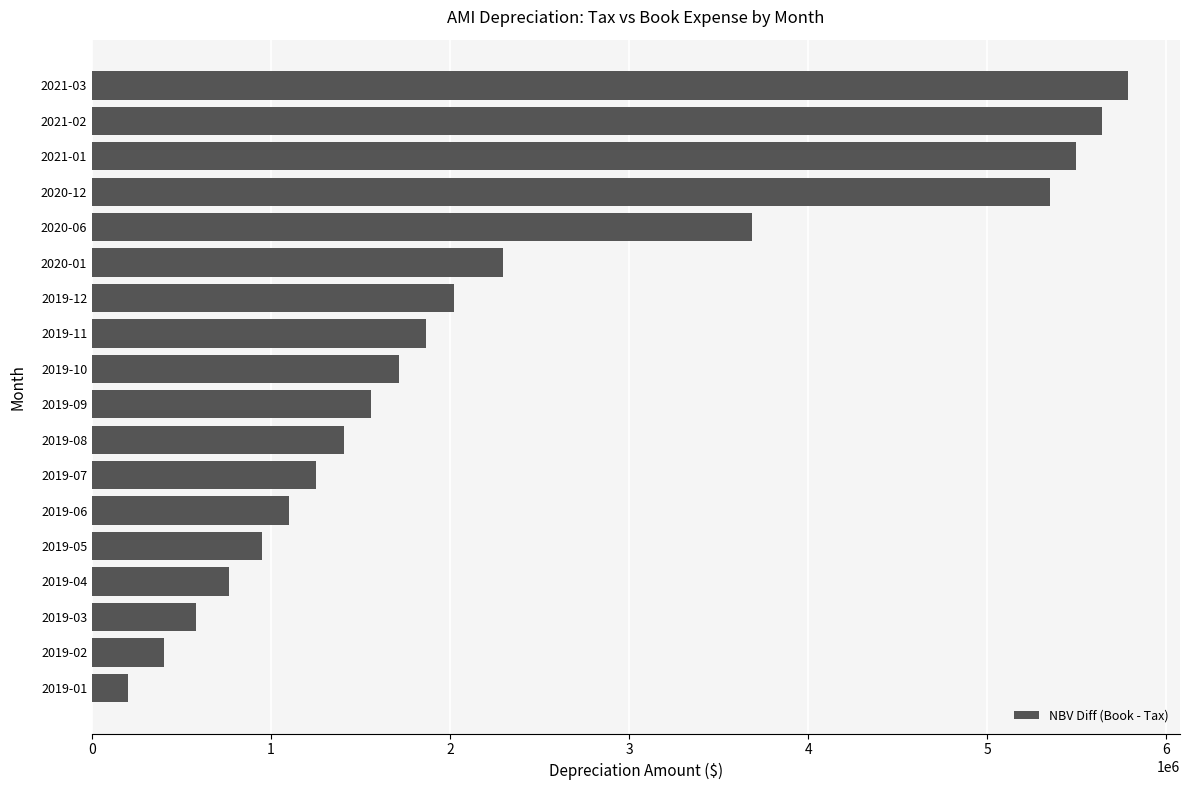

Which has a higher value, 2019-01 or 2021-02?

2021-02